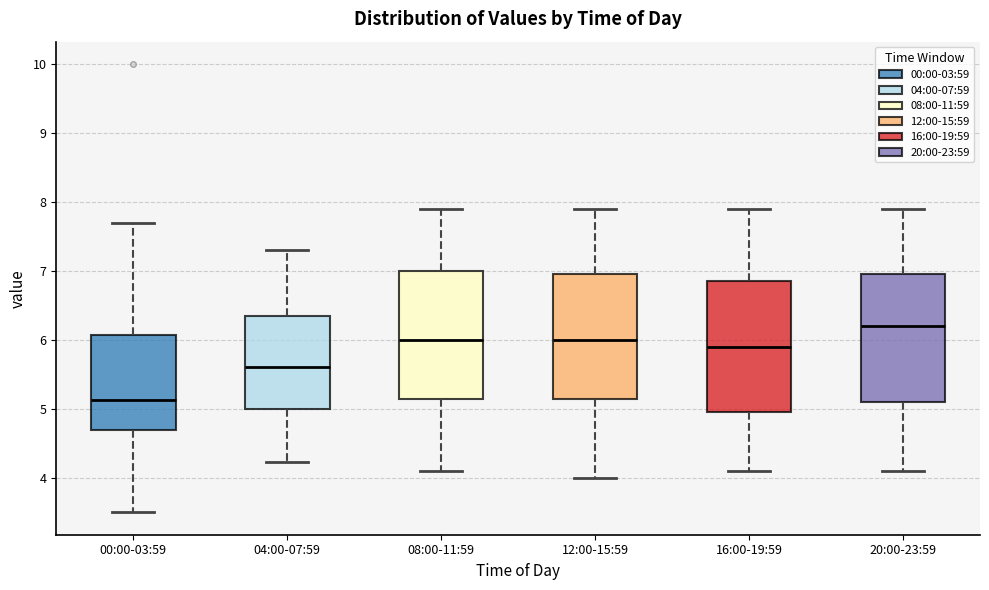

Reading left to right, read every box against the y-axis: the position of its median line, the range the box covers, and the ends of its whiskers. The values are not printed on the chart, so give them approximately, as read against the axis.

00:00-03:59: median 5.1, box 4.7 to 6.1, whiskers 3.5 to 7.7
04:00-07:59: median 5.6, box 5.0 to 6.4, whiskers 4.2 to 7.3
08:00-11:59: median 6.0, box 5.2 to 7.0, whiskers 4.1 to 7.9
12:00-15:59: median 6.0, box 5.2 to 7.0, whiskers 4.0 to 7.9
16:00-19:59: median 5.9, box 5.0 to 6.9, whiskers 4.1 to 7.9
20:00-23:59: median 6.2, box 5.1 to 7.0, whiskers 4.1 to 7.9